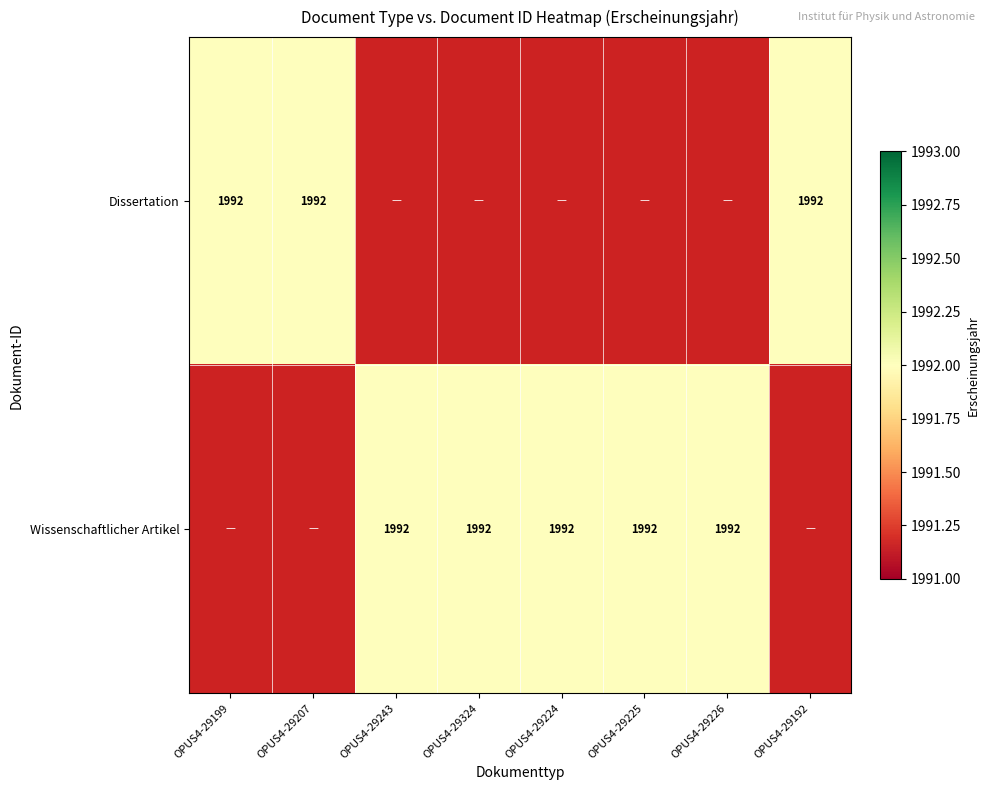

True or false: Wissenschaftlicher Artikel has a value of 1992 at OPUS4-29243.

True